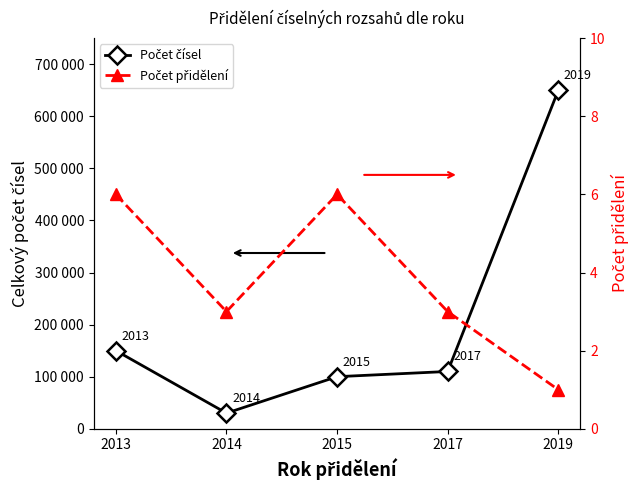

Reading left to right, transcribe all the data shown in this chart.

Počet čísel: 2013=150000	2014=30000	2015=100000	2017=110000	2019=650000
Počet přidělení: 2013=6	2014=3	2015=6	2017=3	2019=1